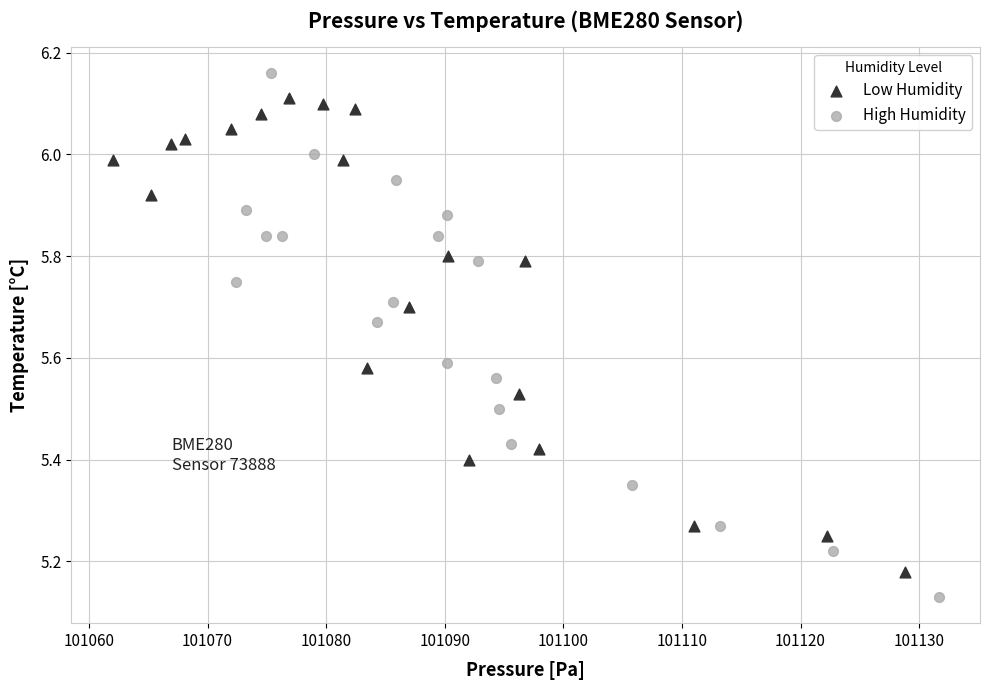

Which series reaches the minimum Y coordinate?

High Humidity